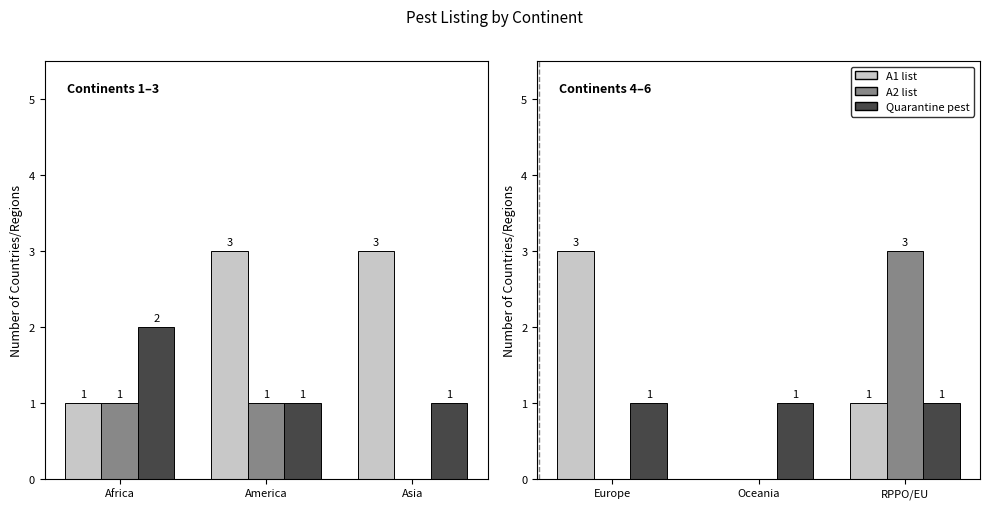

List the series in order of their peak value, lowest first.

Quarantine pest, A1 list, A2 list